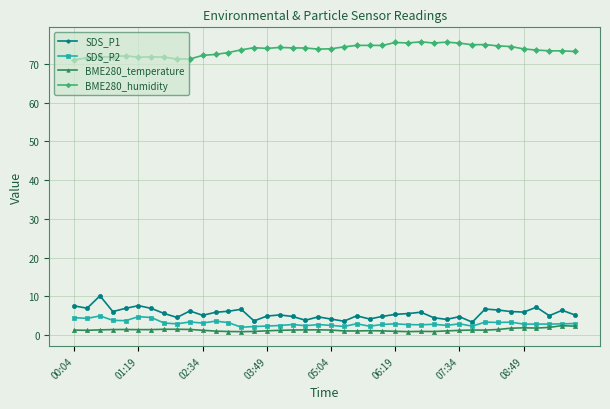

At how many categories does at least one series exceed 62?

40